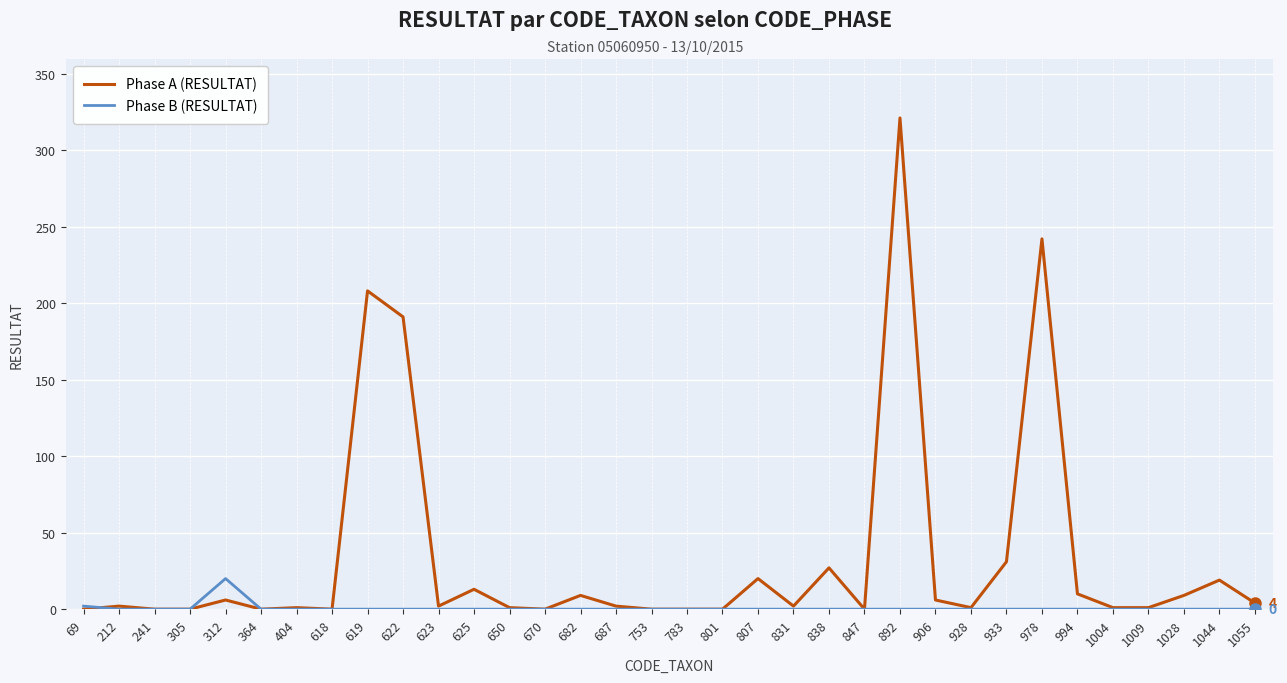

What is the sum of all Phase A (RESULTAT) values?

1129